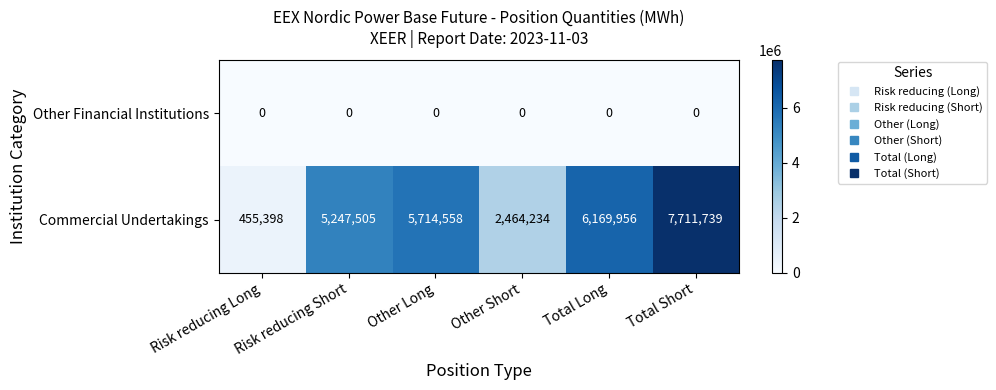

What is the spread (max minus min) of values at Risk reducing Short?

5247505